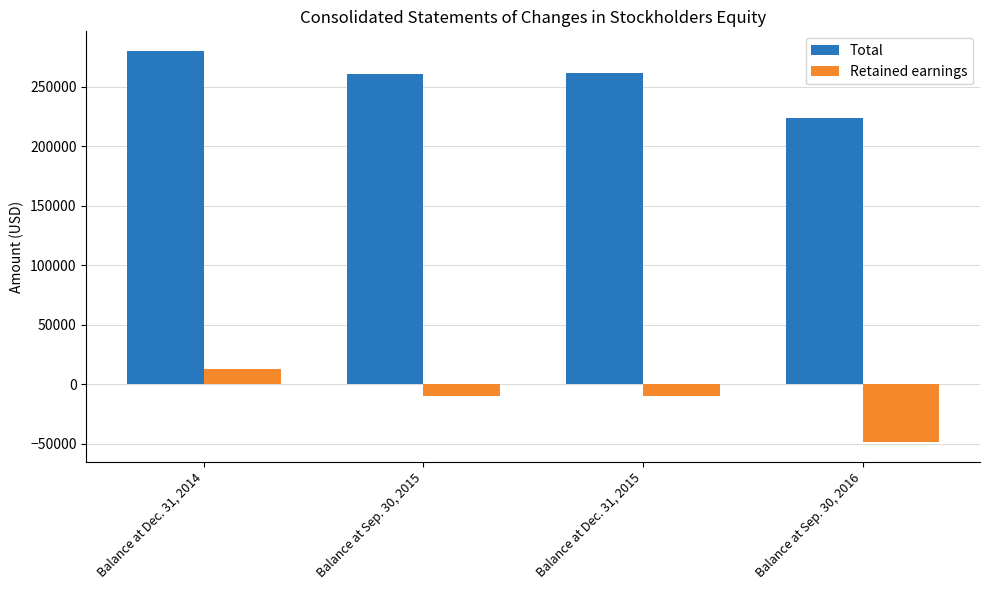

List the series in order of their peak value, highest first.

Total, Retained earnings